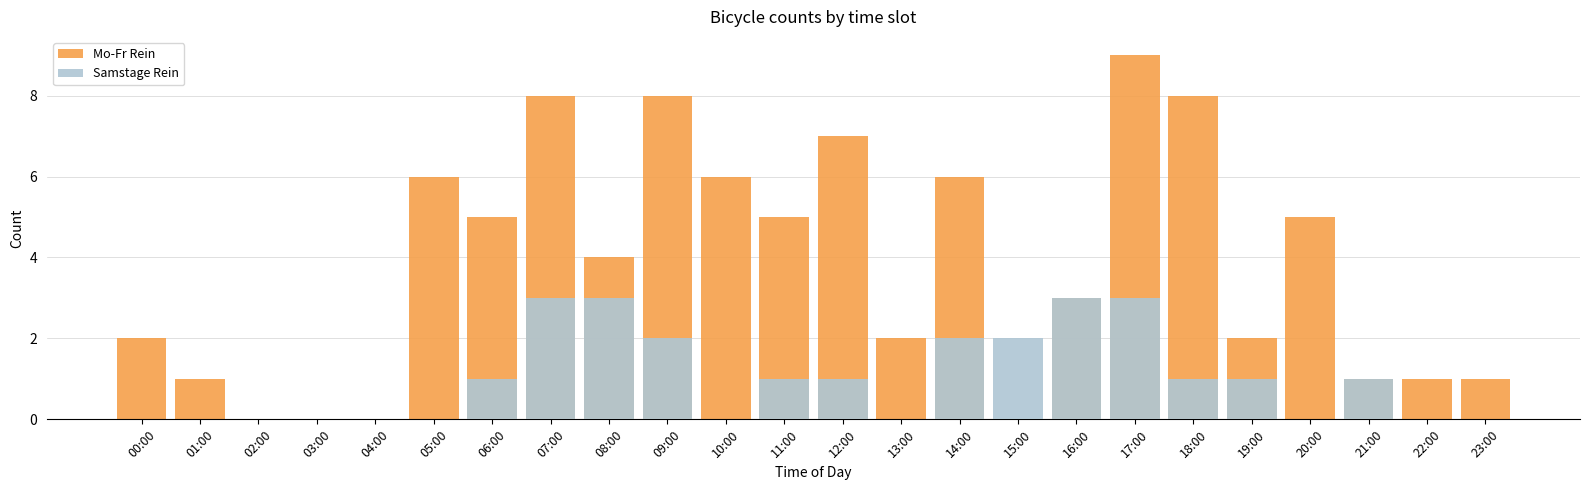

What is the difference between the highest and lowest values at 06:00?

4